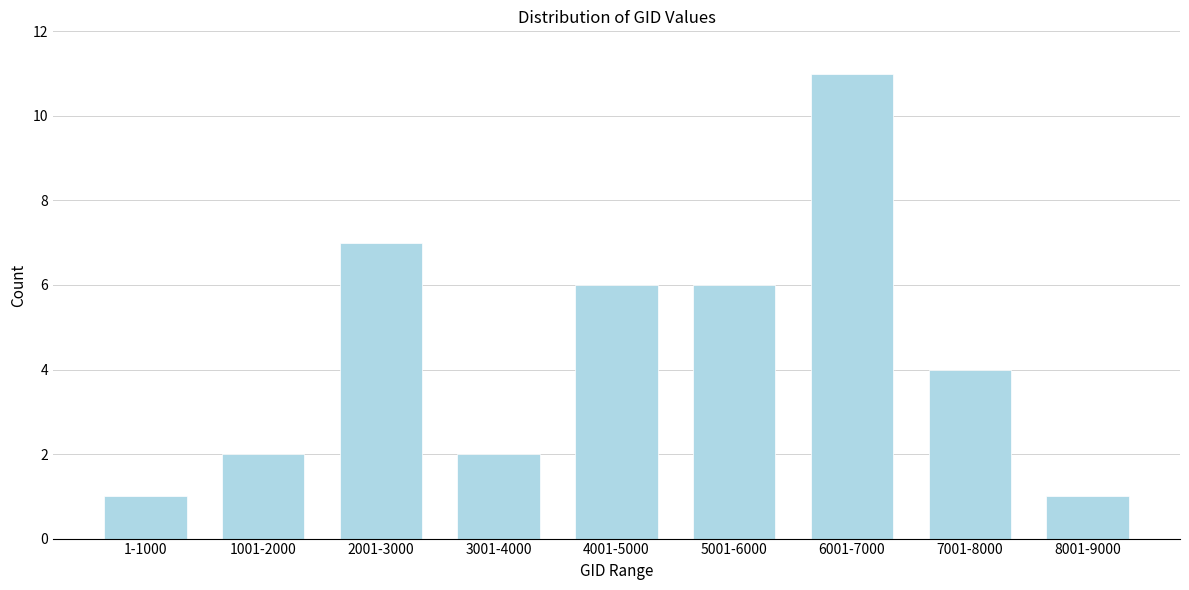

Reading left to right, transcribe all the data shown in this chart.

1-1000=1	1001-2000=2	2001-3000=7	3001-4000=2	4001-5000=6	5001-6000=6	6001-7000=11	7001-8000=4	8001-9000=1